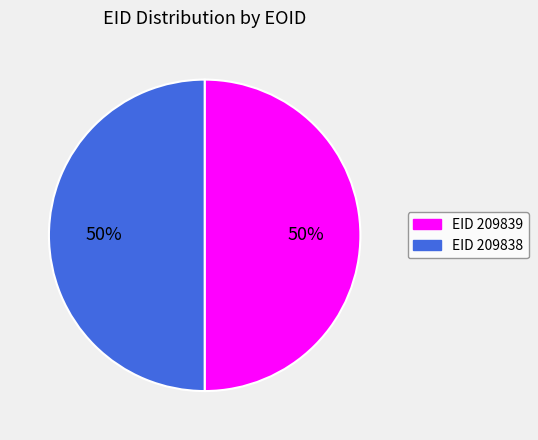

To the nearest percent, what is the average slice percentage?

50%